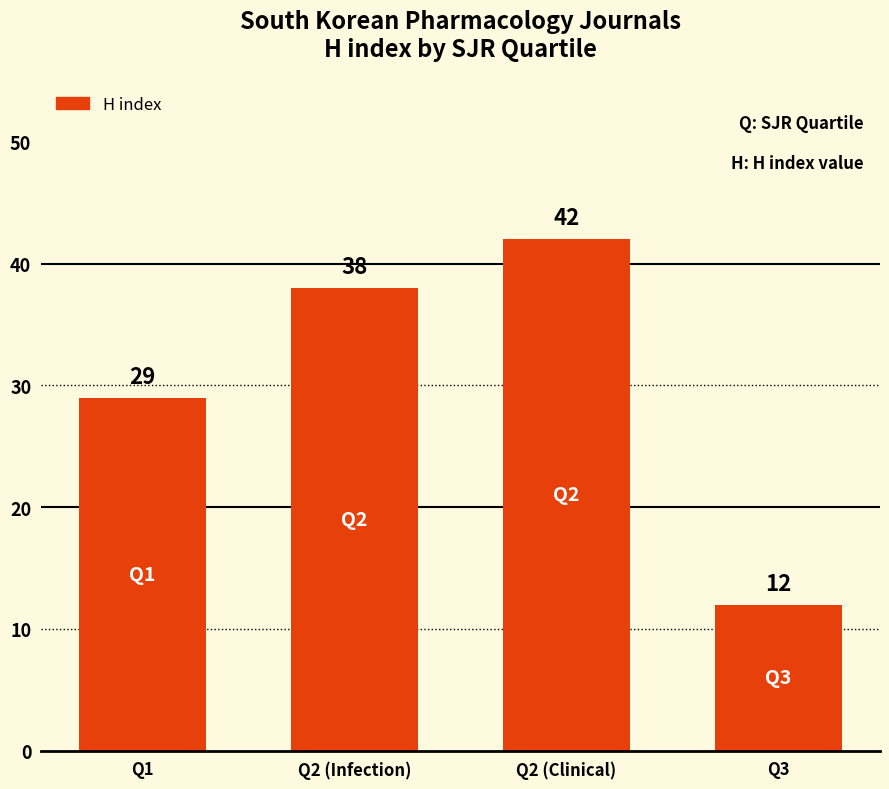

Count the values in the range 29 to 42.

3